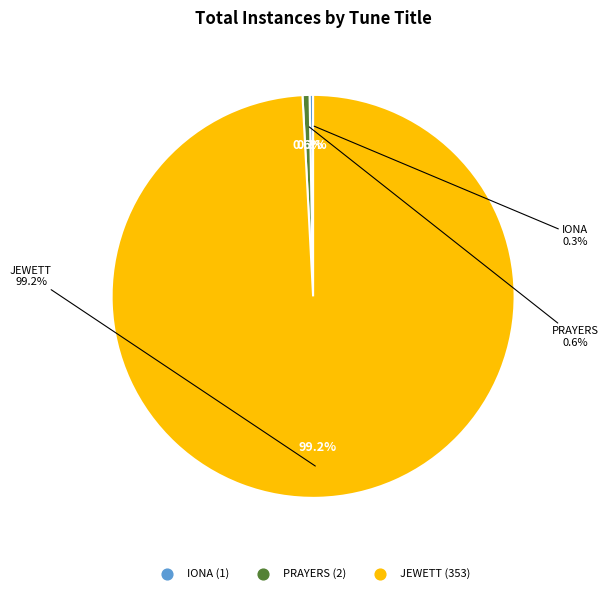

To the nearest percent, what is the combined percentage of JEWETT and PRAYERS?

100%